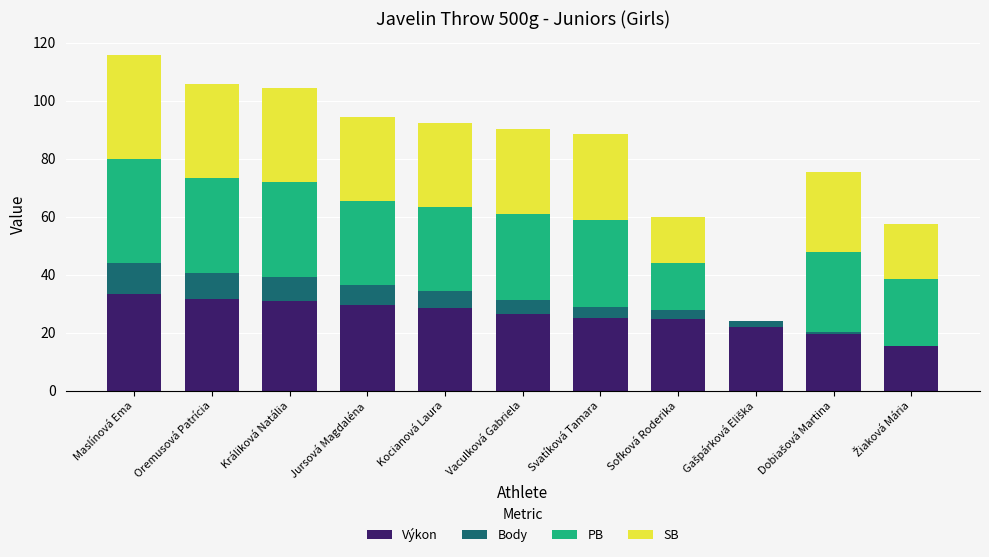

What is the sum of all Výkon values?

286.7